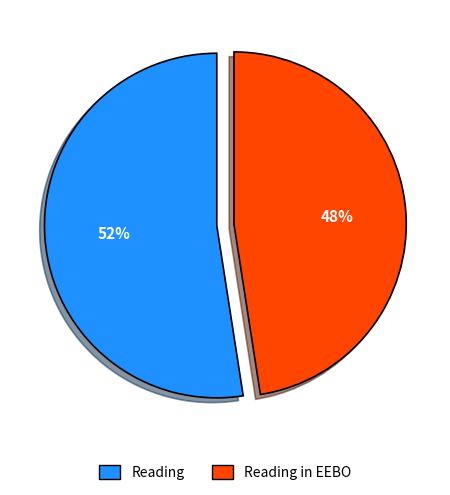

To the nearest percent, what is the average slice percentage?

50%